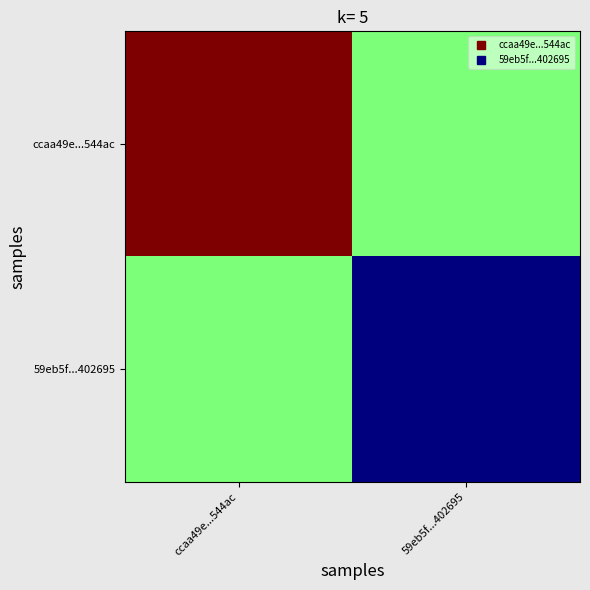

How many categories are shown in the chart?

2